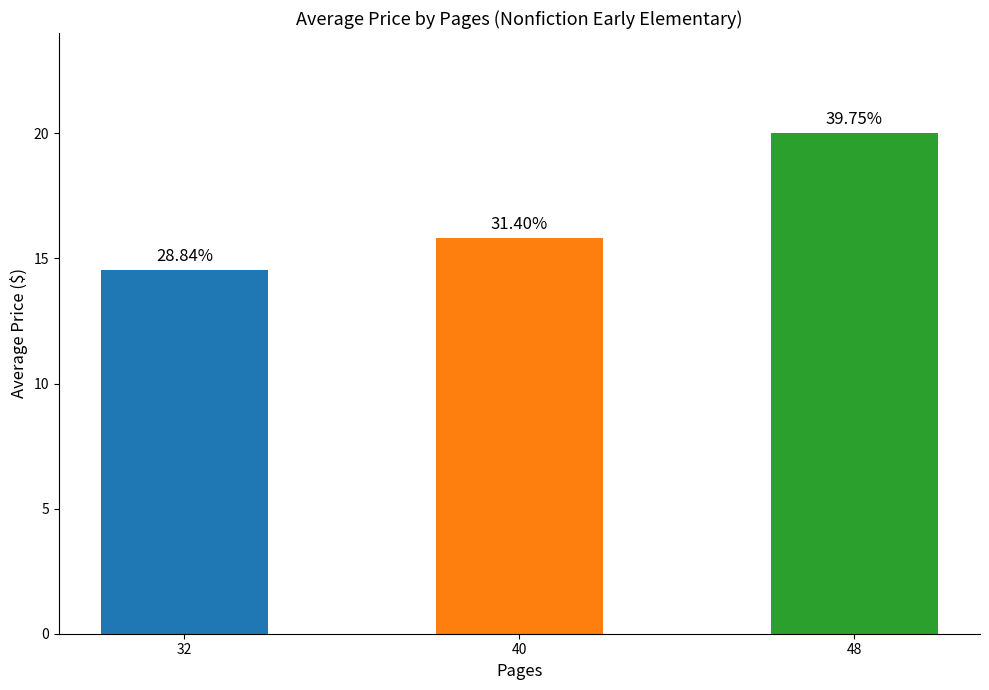

Reading left to right, what are all the values shown in this chart?

14.5	15.8	20.0